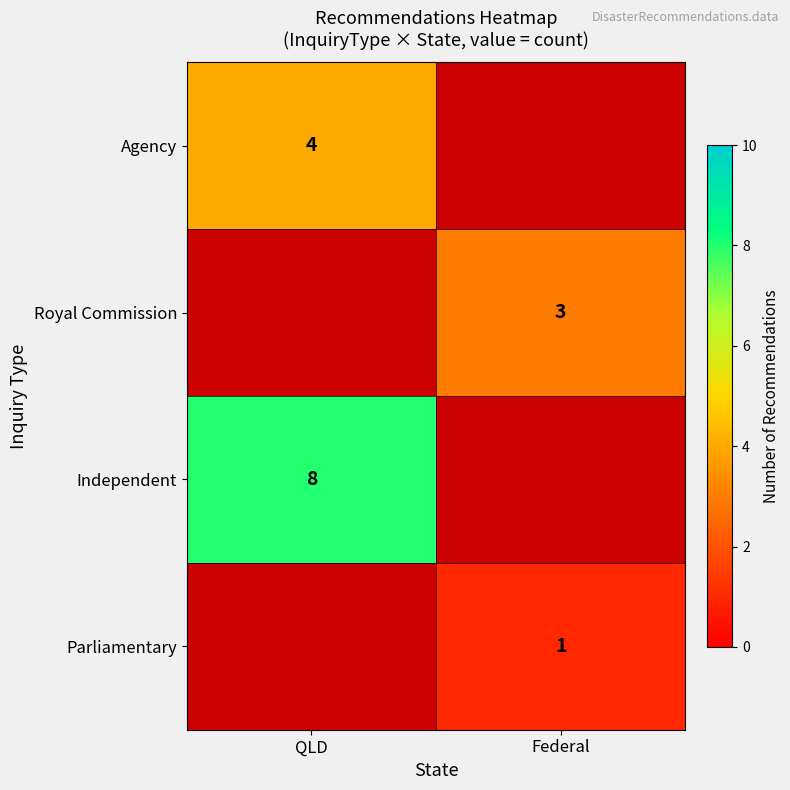

What is the greatest value displayed?

8.0